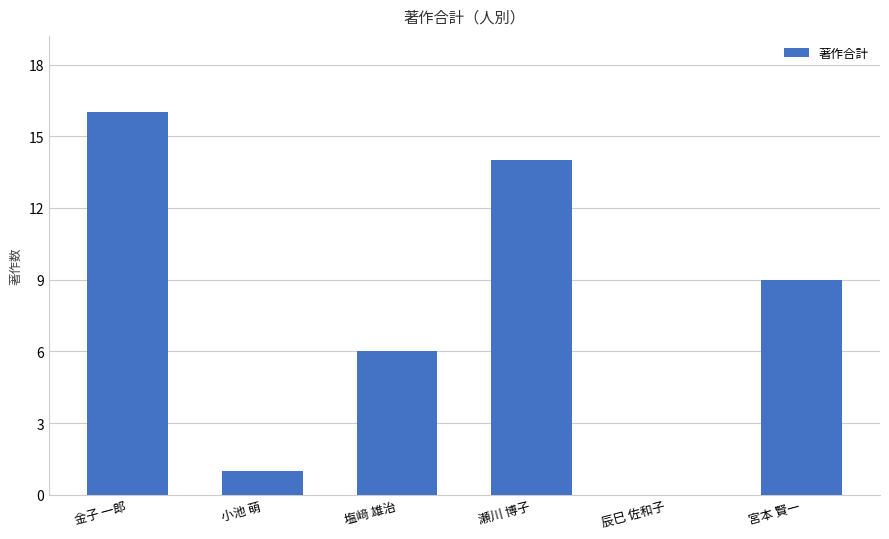

What is the sum of the values at 塩﨑 雄治 and 瀬川 博子?

20